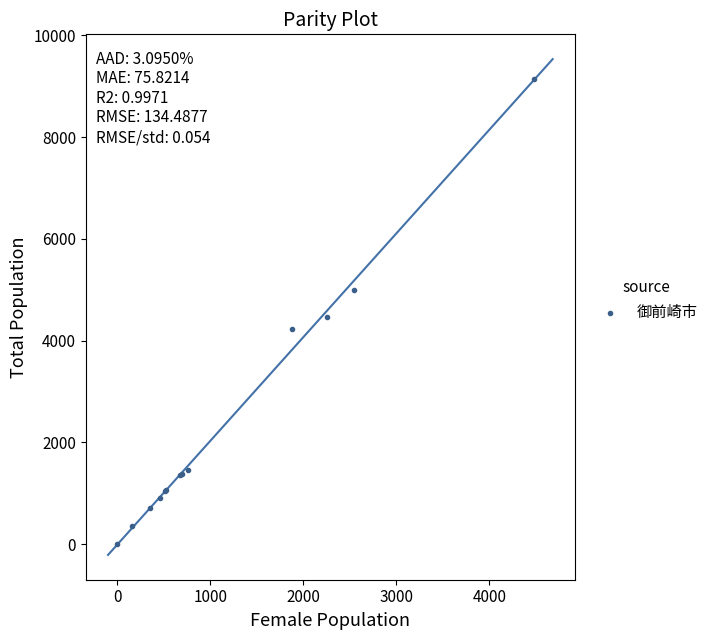

What Y value in the scatter plot is closest to 4573?

4458